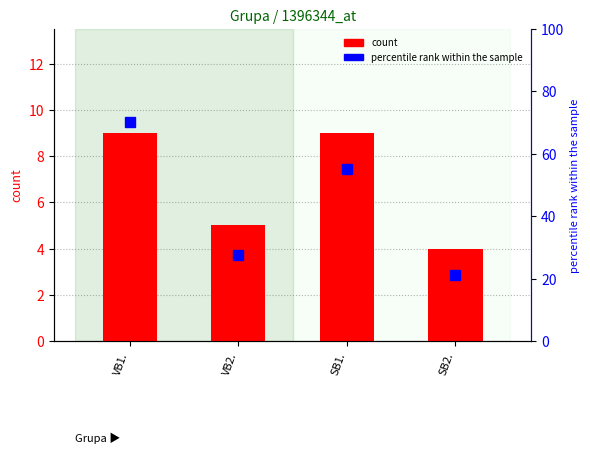

Between VB2. and SB2., which is larger?

VB2.